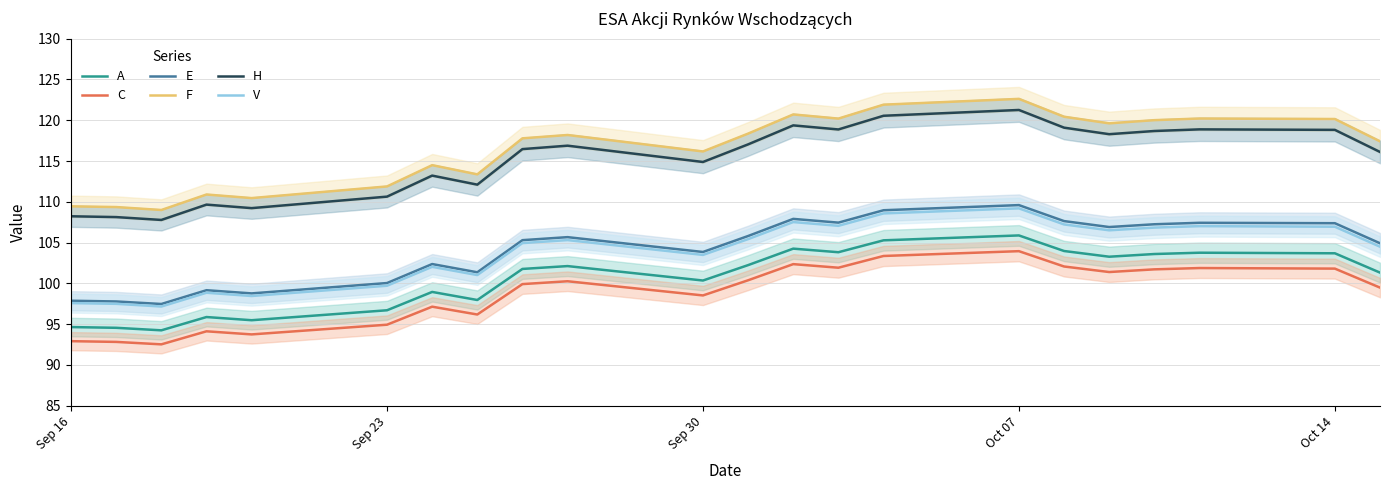

True or false: V and F cross at least once.

False